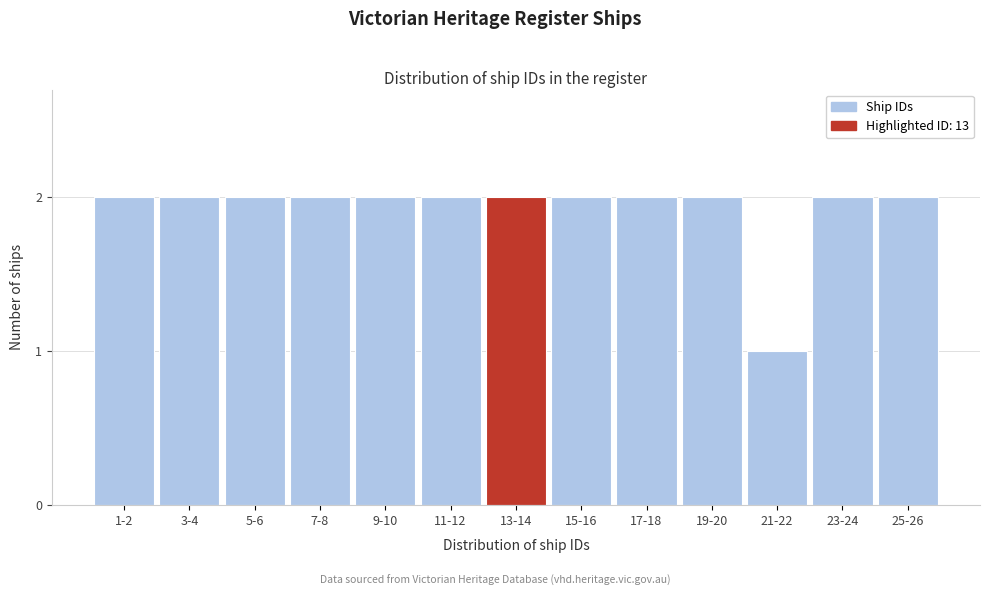

Reading left to right, transcribe all the data shown in this chart.

1-2=2	3-4=2	5-6=2	7-8=2	9-10=2	11-12=2	13-14=2	15-16=2	17-18=2	19-20=2	21-22=1	23-24=2	25-26=2